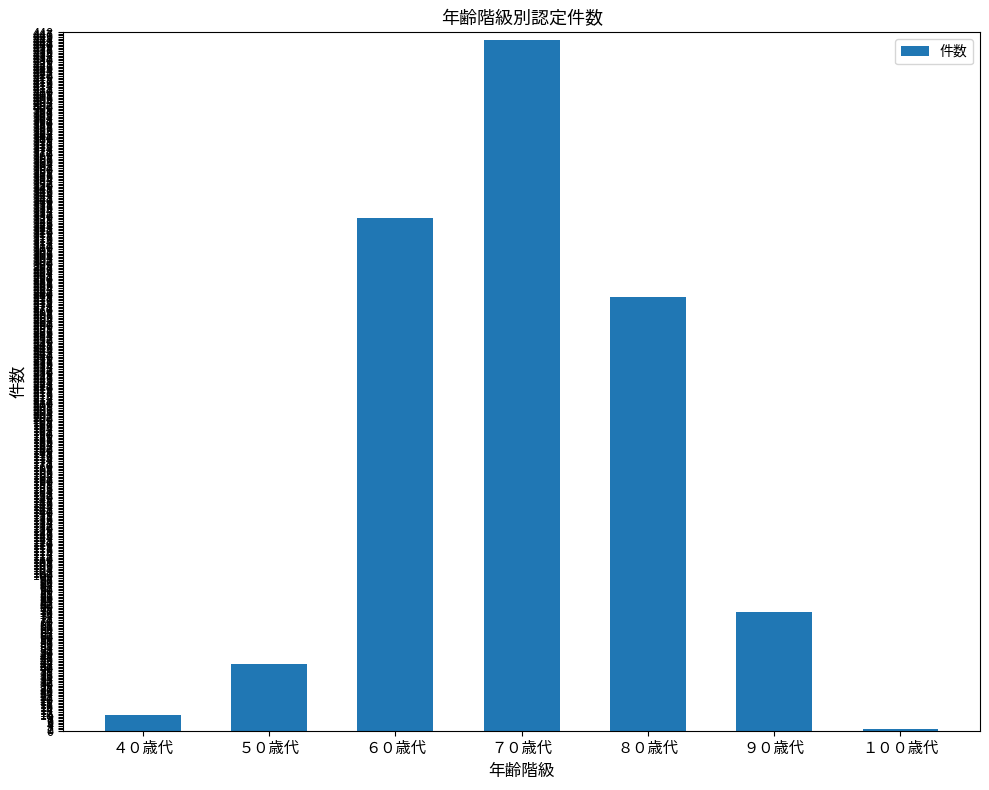

Reading right to left, what are all the values shown in this chart?

１００歳代=1	９０歳代=76	８０歳代=278	７０歳代=443	６０歳代=329	５０歳代=43	４０歳代=10